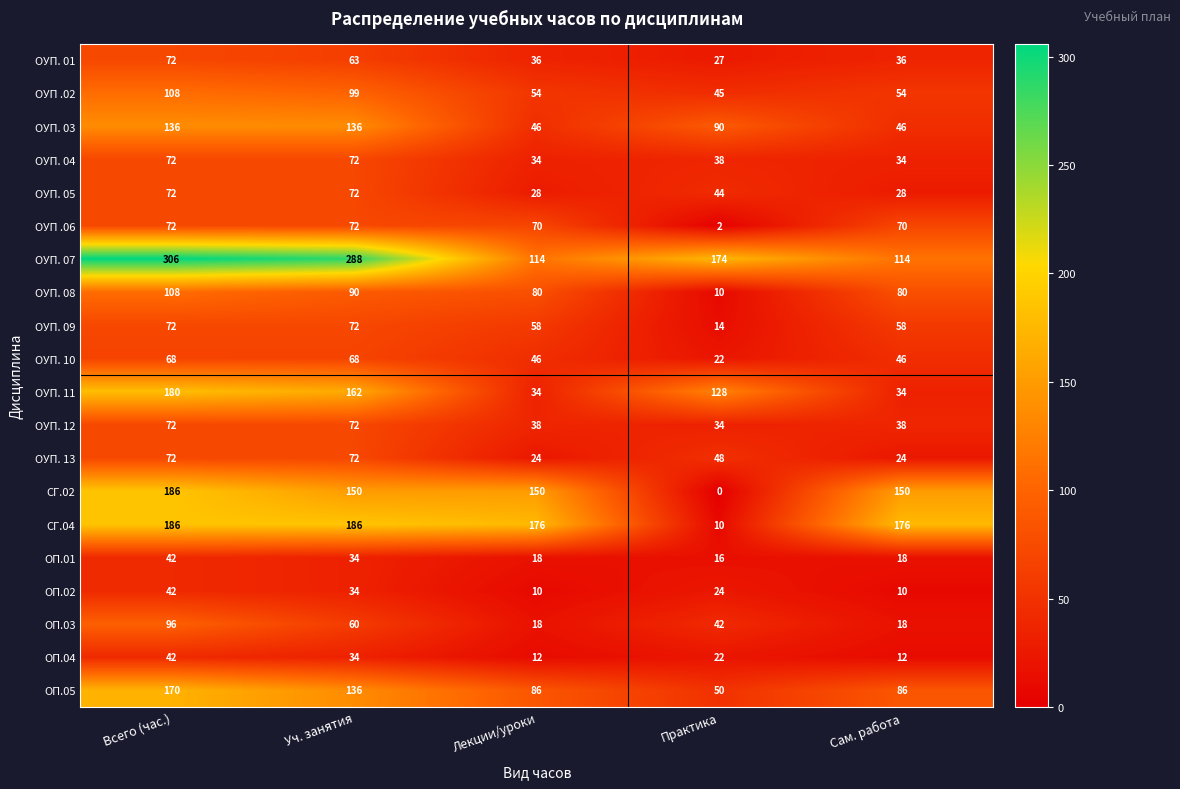

Which series changed the most between Всего (час.) and Практика?

СГ.02